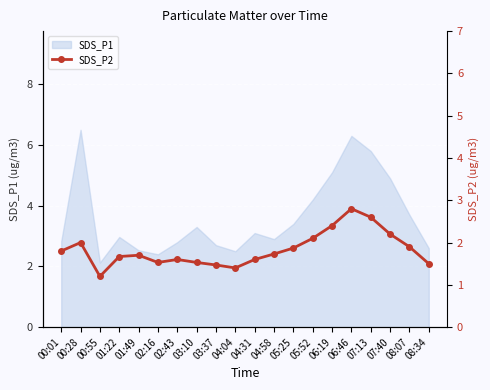

What is the smallest value displayed?

1.2